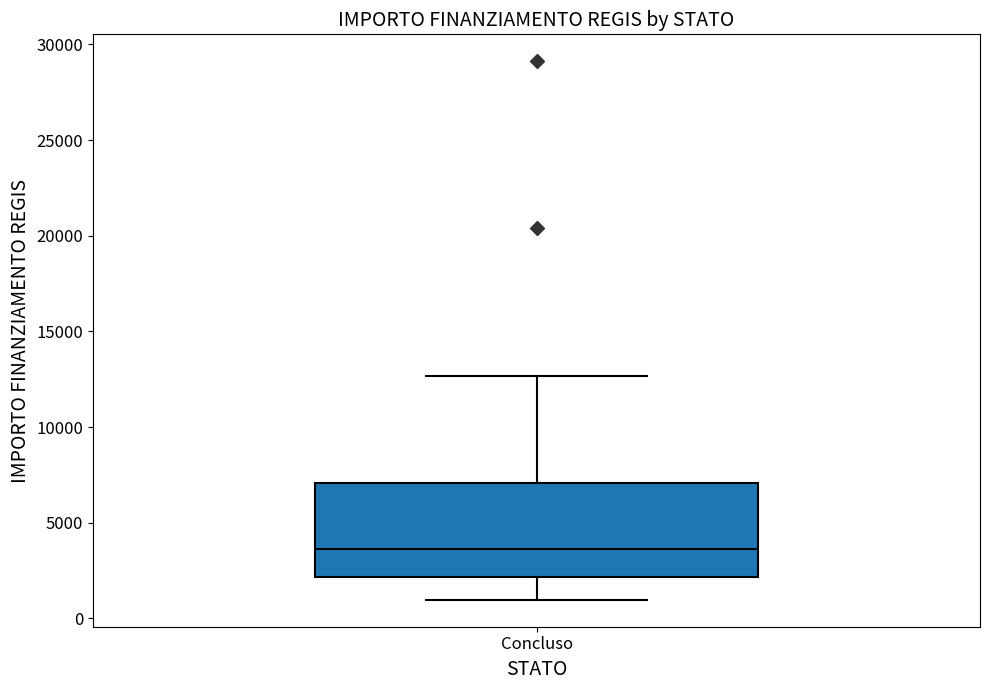

Read this box plot against the y-axis: the position of the median line, the range covered by the box, and the ends of both whiskers. The values are not printed on the chart, so give them approximately, as read against the axis.

median 3500, box 2000 to 7000, whiskers 1000 to 12500